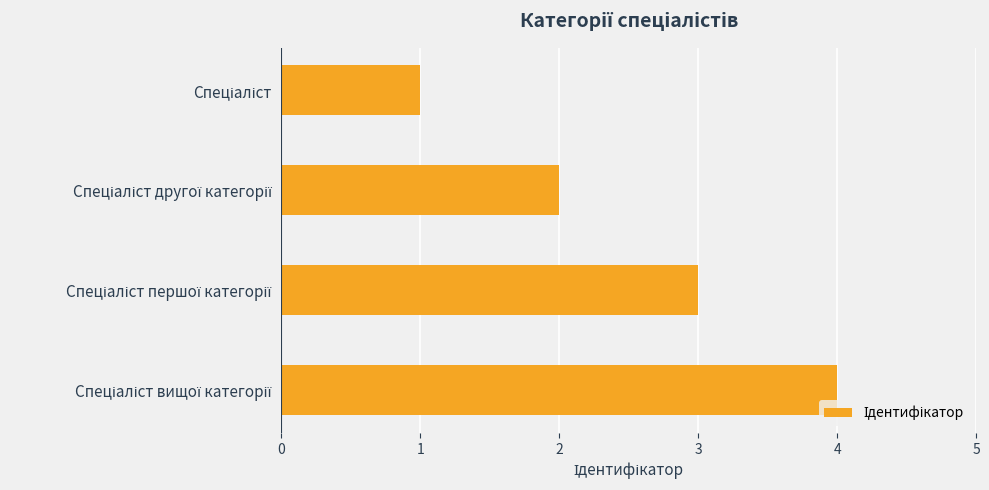

What is the maximum value shown in the chart?

4